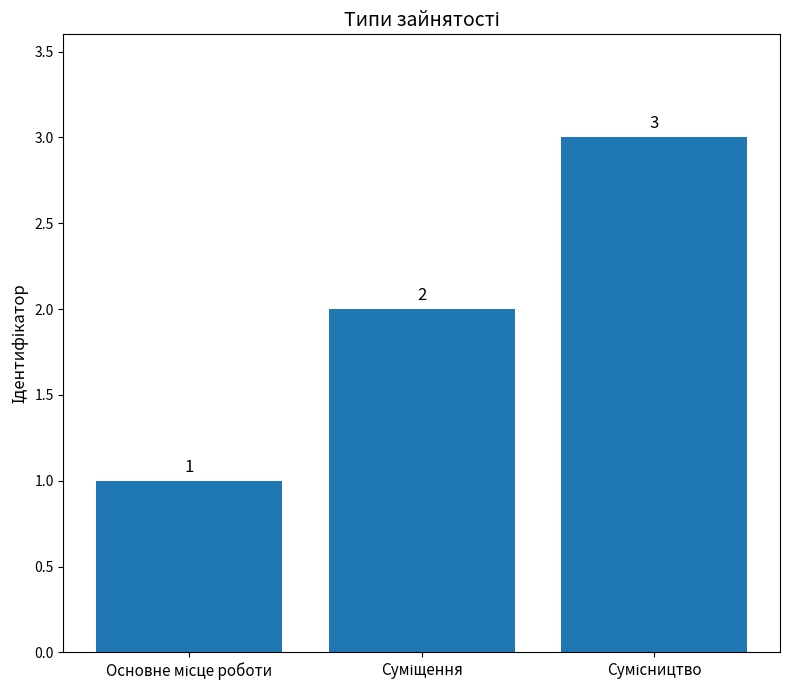

Count the values in the range 1 to 3.

3